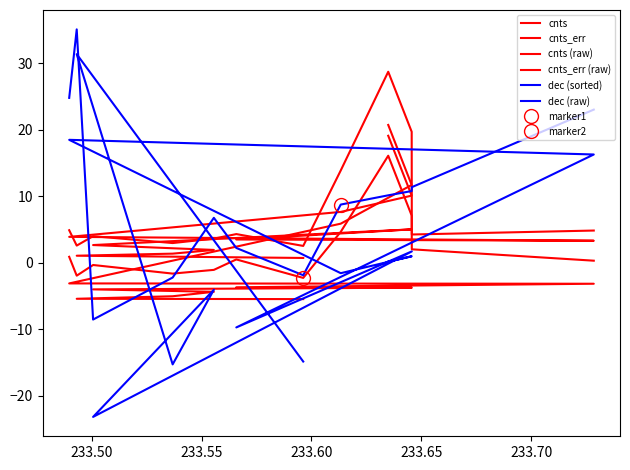

How many values in the cnts (raw) series are below -3?

9